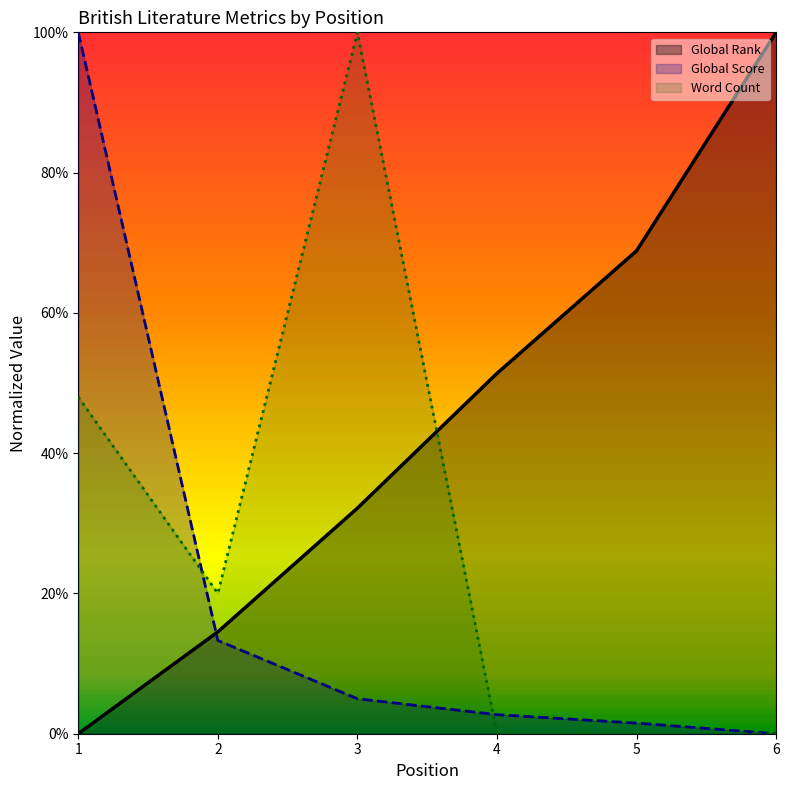

How many lines are shown in the chart?

3